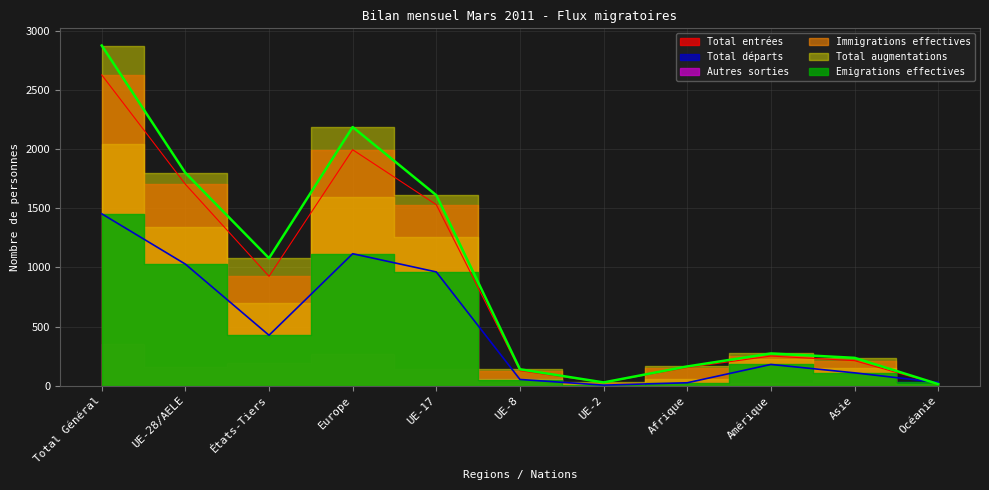

What is the approximate value of Total entrées at Total Général, to the nearest 50?

2650